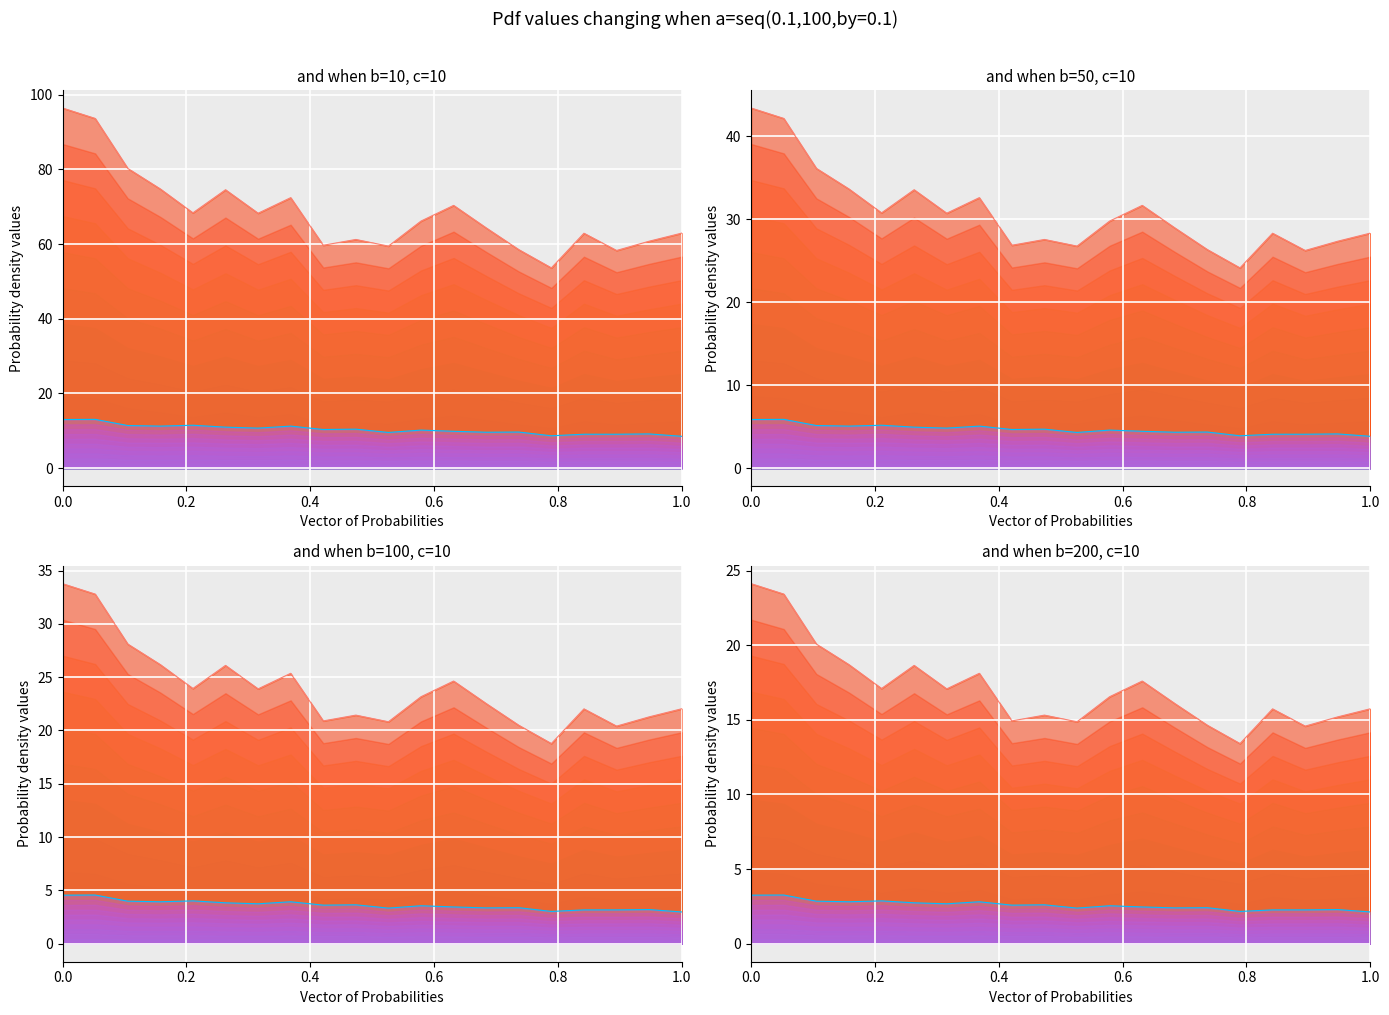

At how many categories does at least one series exceed 19?

3